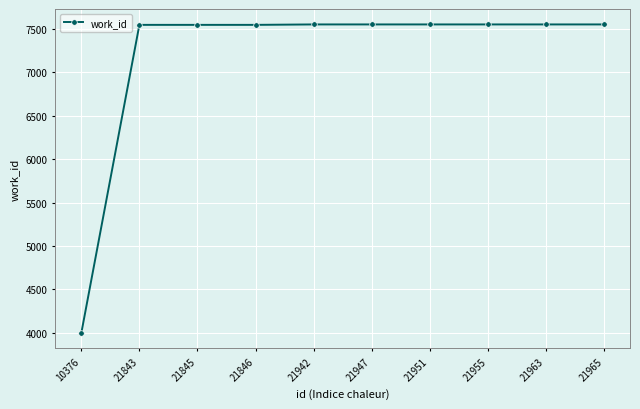

How many data points does each series have?

10